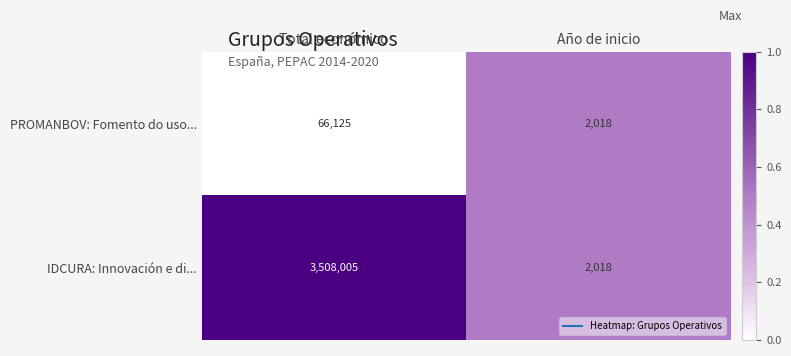

Reading left to right, transcribe all the data shown in this chart.

PROMANBOV: Fomento do uso...: 66125	2018
IDCURA: Innovación e di...: 3508005	2018